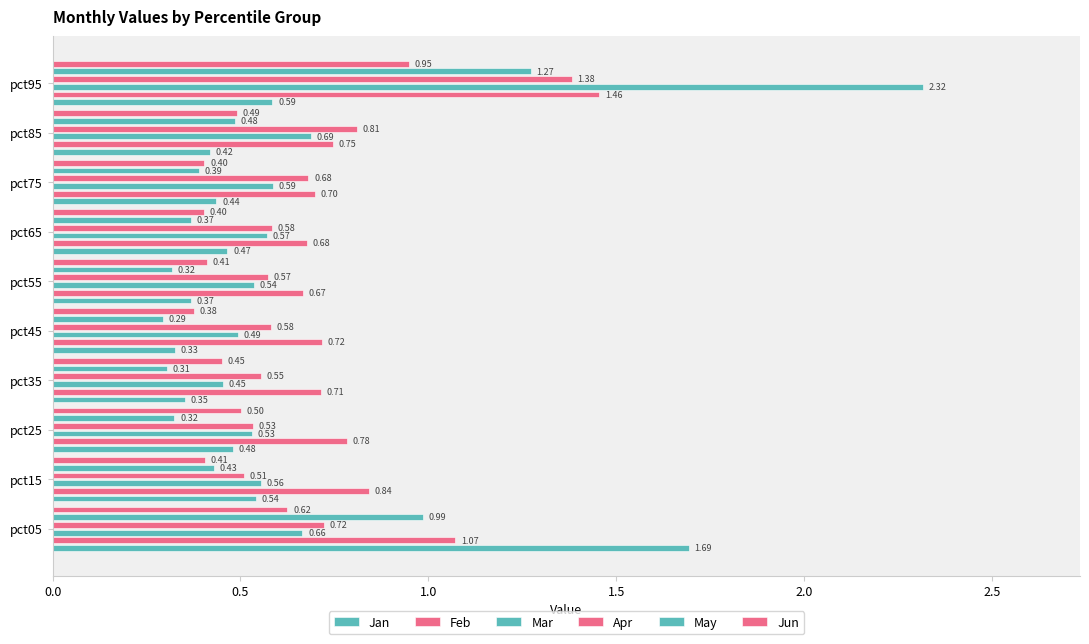

How many categories are shown in the chart?

10